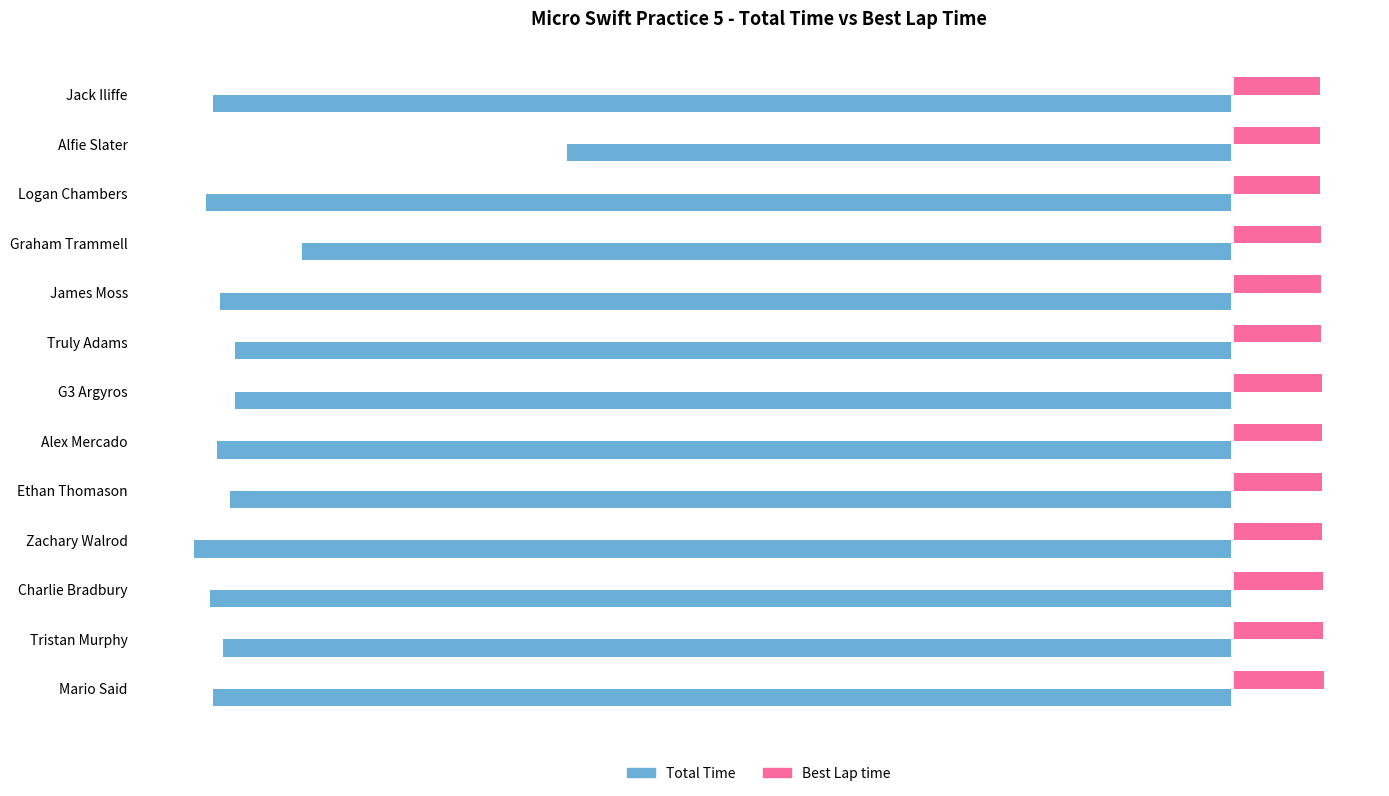

True or false: Best Lap time has a value of 69.3 at Tristan Murphy.

True